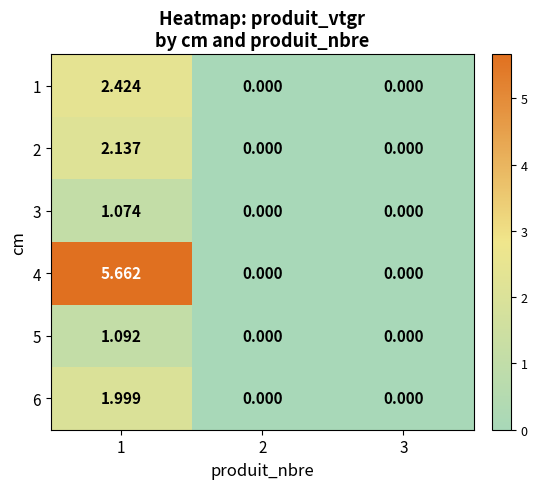

Is the value of 1 at 1 greater than the value of 3 at 2?

Yes